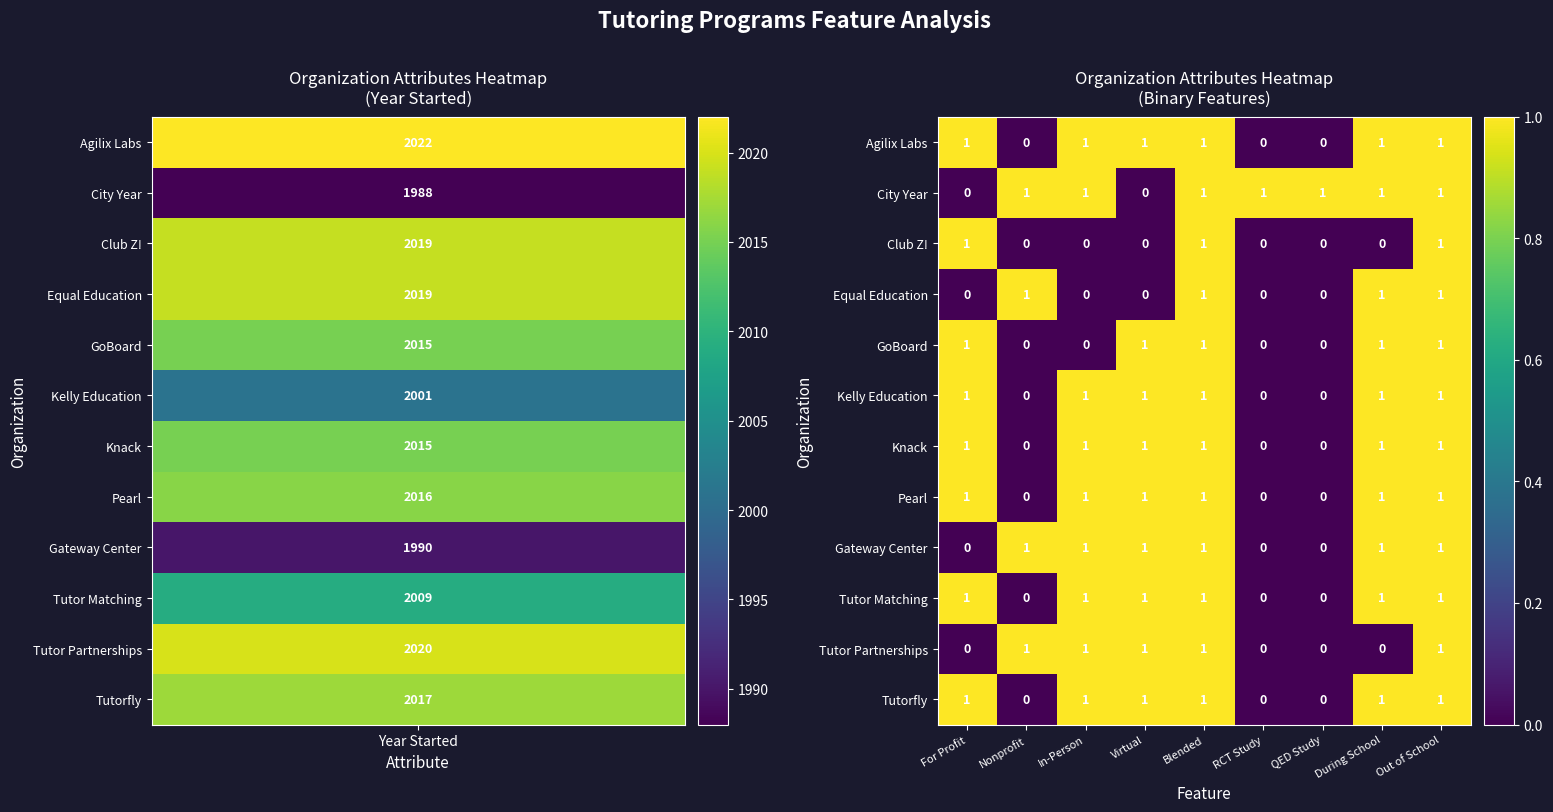

What is the sum of all GoBoard values?

5